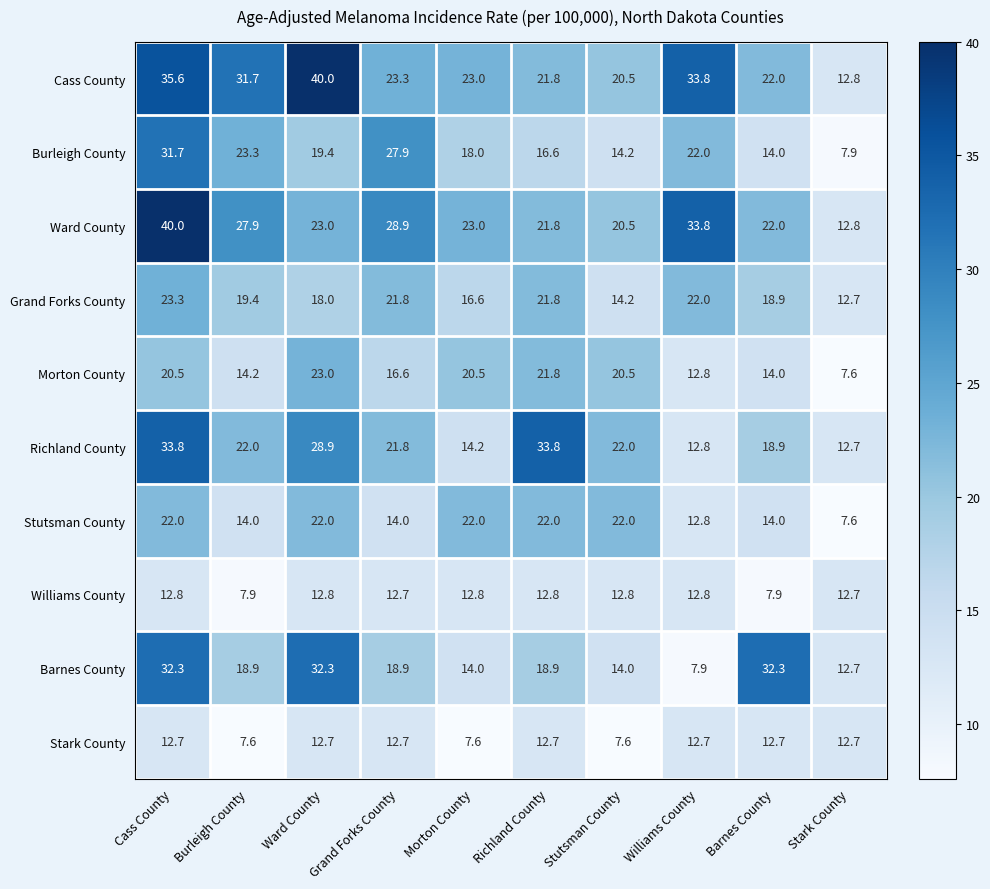

What is the sum of all Barnes County values?

202.2